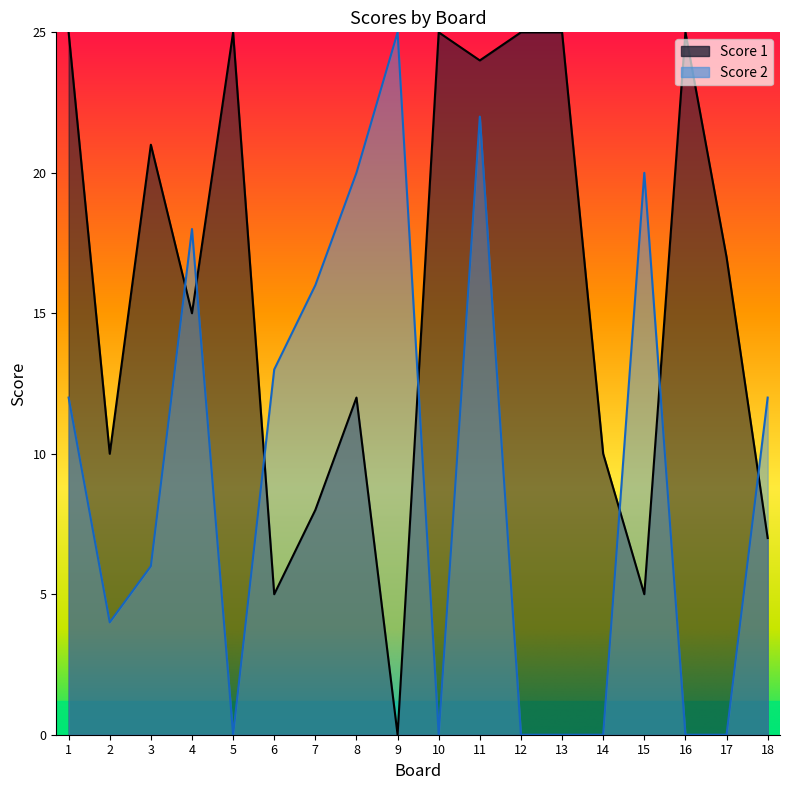

At 17, list the series in order from largest to smallest.

Score 1, Score 2